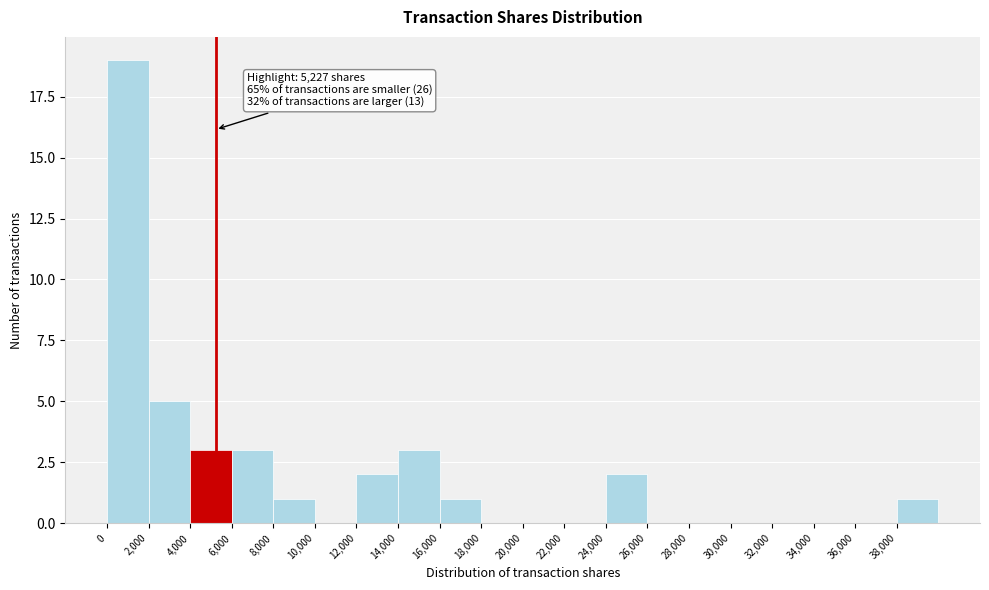

Which range on the x-axis has the tallest bar?

0 to 2000